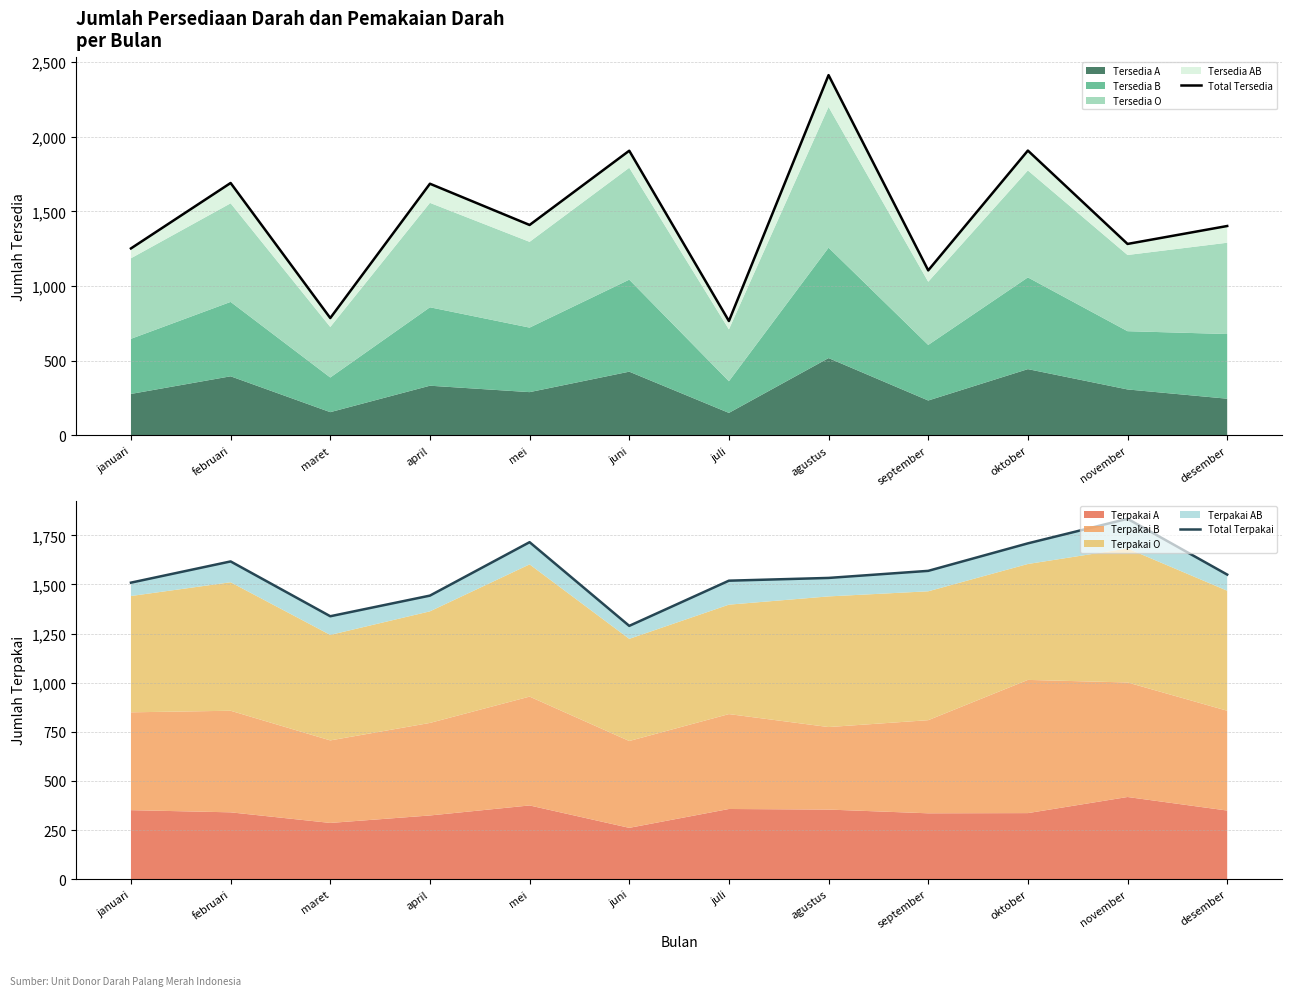

True or false: Total Tersedia has more than 1 points higher than both neighbors.

True